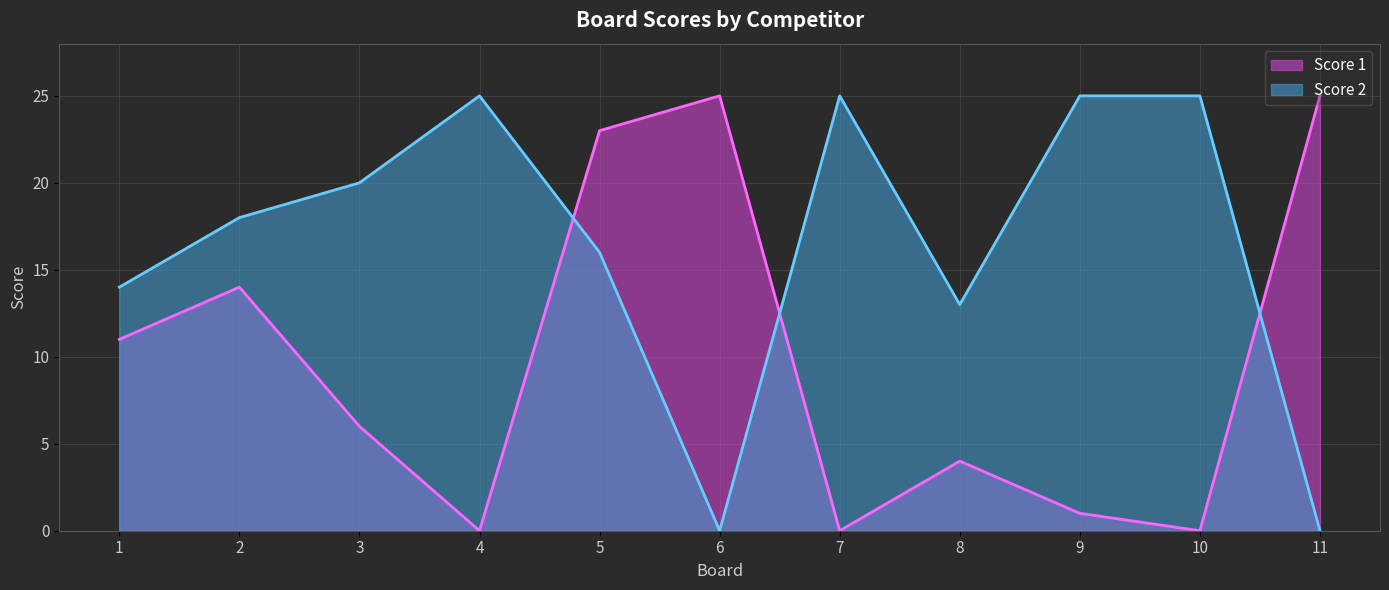

Which series ends up on top after the final intersection of Score 2 and Score 1?

Score 1